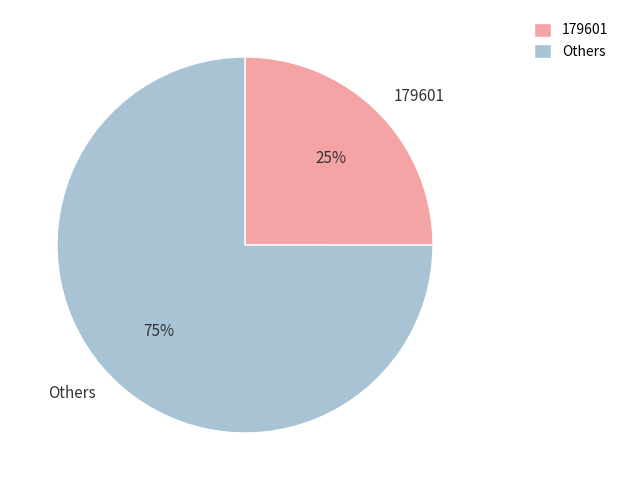

Which has a higher value, Others or 179601?

Others